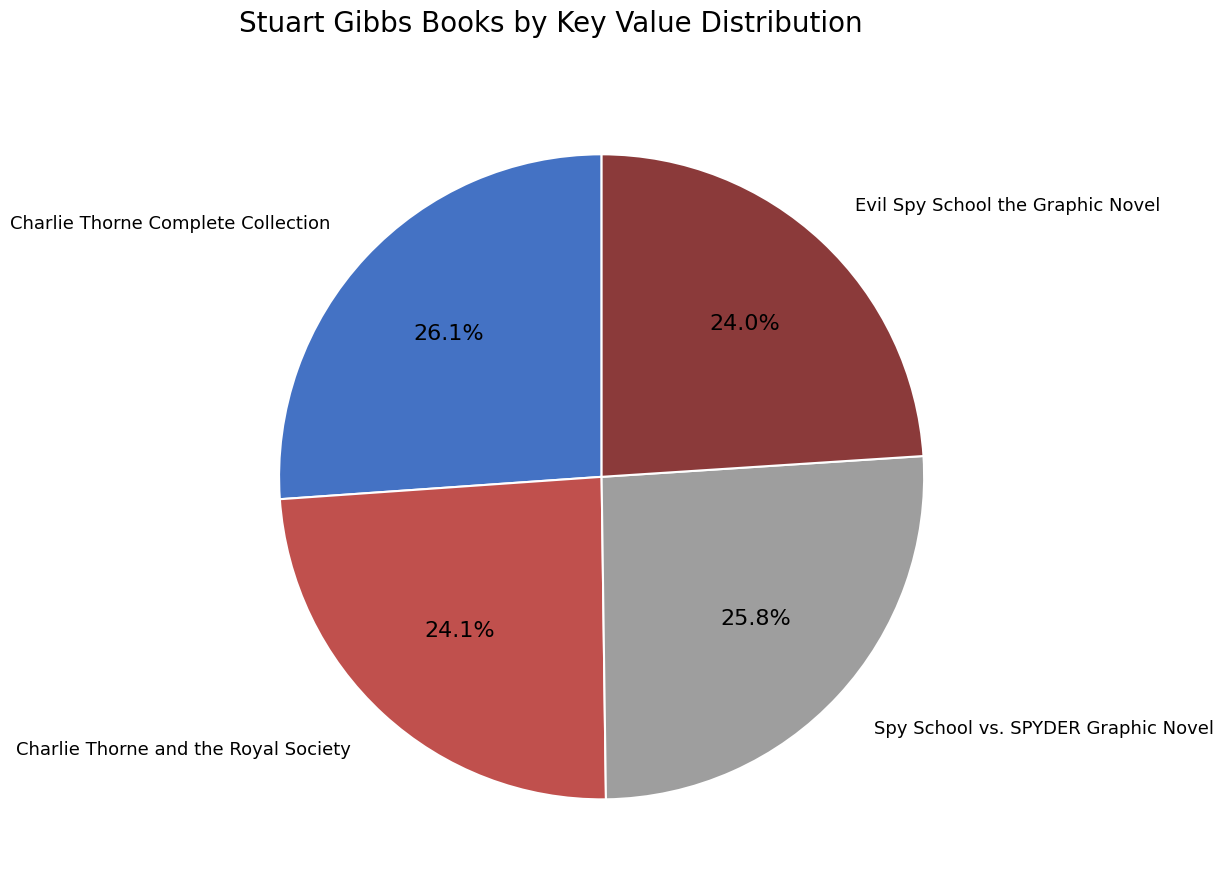

Is there a majority slice in this chart?

No